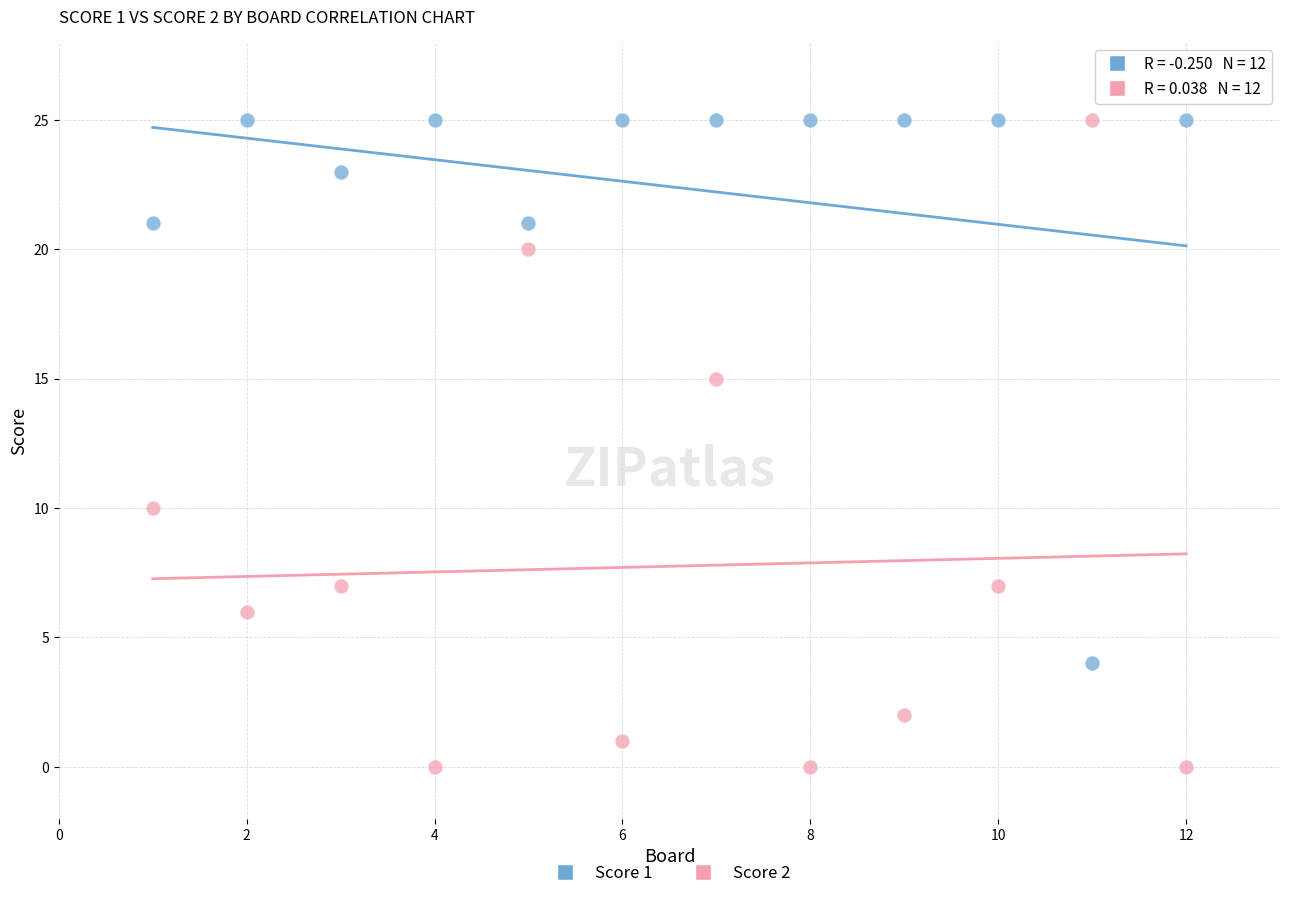

What is the X range (max minus min) for the scatter plot?

11